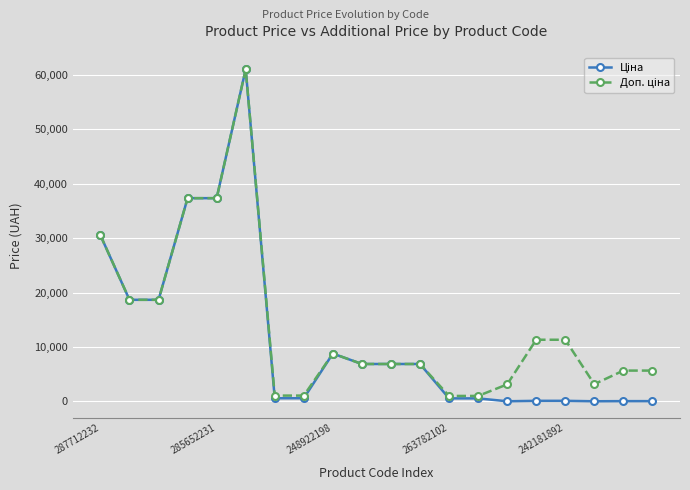

At how many categories does at least one series exceed 33776?

3